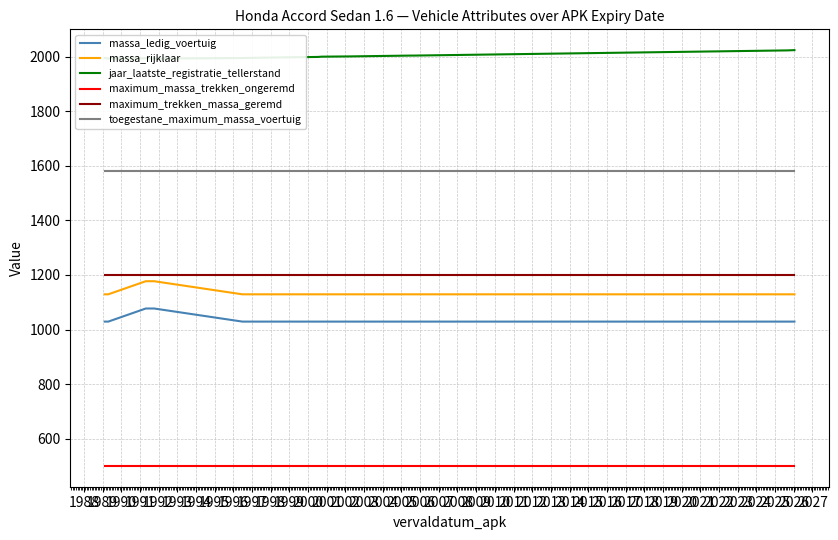

Reading left to right, extract all data points from this chart.

massa_ledig_voertuig: 1029	1029	1077	1077	1029	1029	1029	1029	1029	1029	1029	1029	1029	1029
massa_rijklaar: 1129	1129	1177	1177	1129	1129	1129	1129	1129	1129	1129	1129	1129	1129
jaar_laatste_registratie_tellerstand: 1995	1993	1994	1993	1995	1997	1999	2000	2001	2004	2004	2009	2023	2024
maximum_massa_trekken_ongeremd: 500	500	500	500	500	500	500	500	500	500	500	500	500	500
maximum_trekken_massa_geremd: 1200	1200	1200	1200	1200	1200	1200	1200	1200	1200	1200	1200	1200	1200
toegestane_maximum_massa_voertuig: 1580	1580	1580	1580	1580	1580	1580	1580	1580	1580	1580	1580	1580	1580